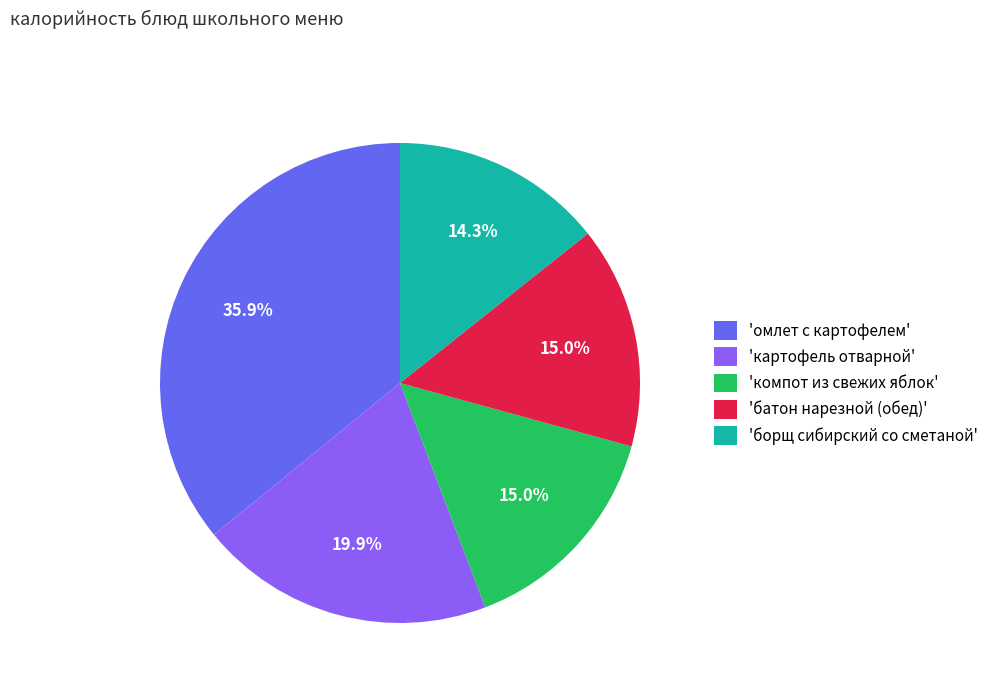

Between 'батон нарезной (обед)' and 'картофель отварной', which is larger?

'картофель отварной'